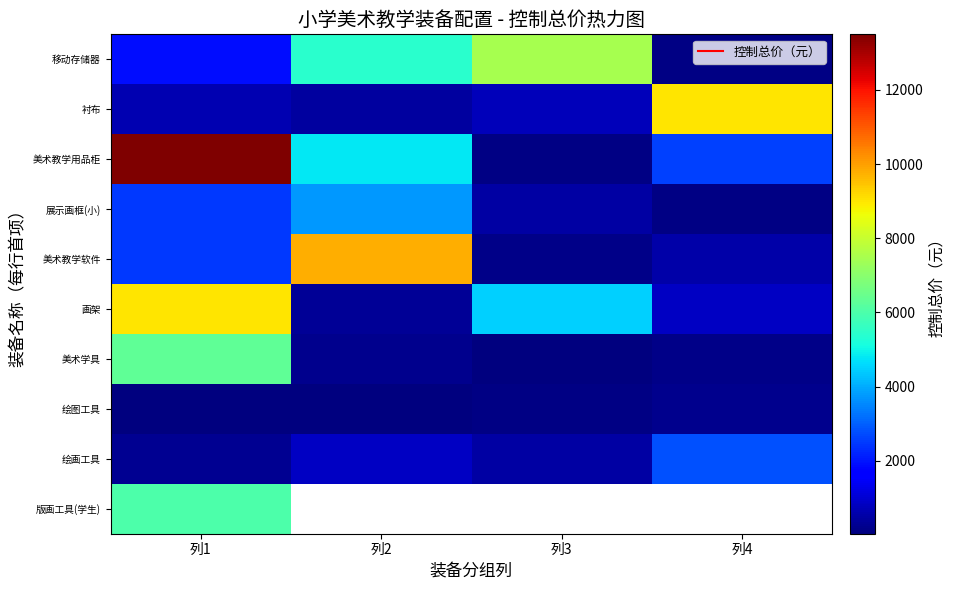

Which category has the highest value across all series?

列1